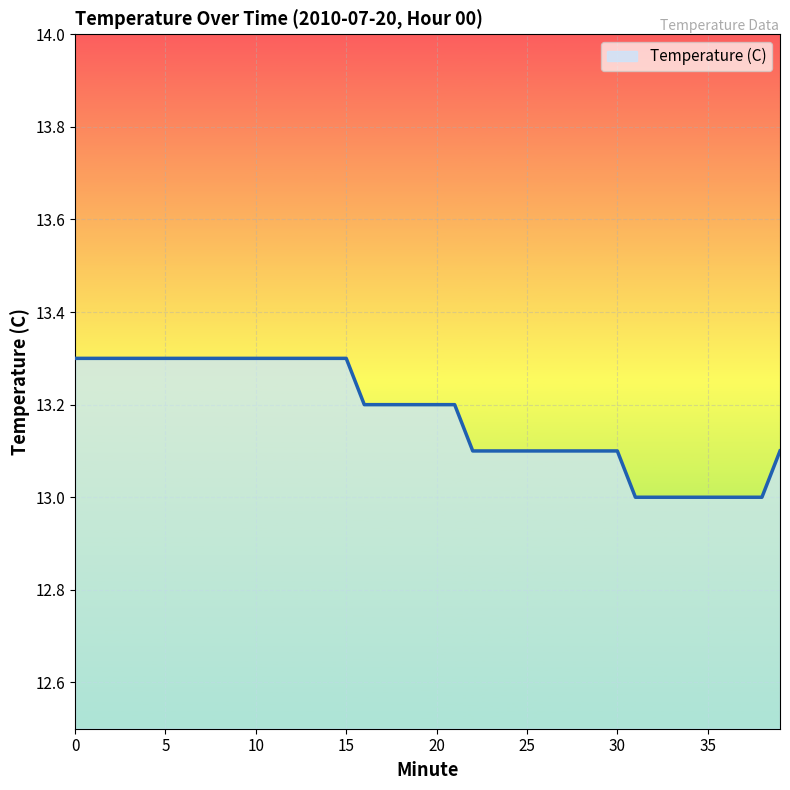

What is the maximum value shown in the chart?

13.3